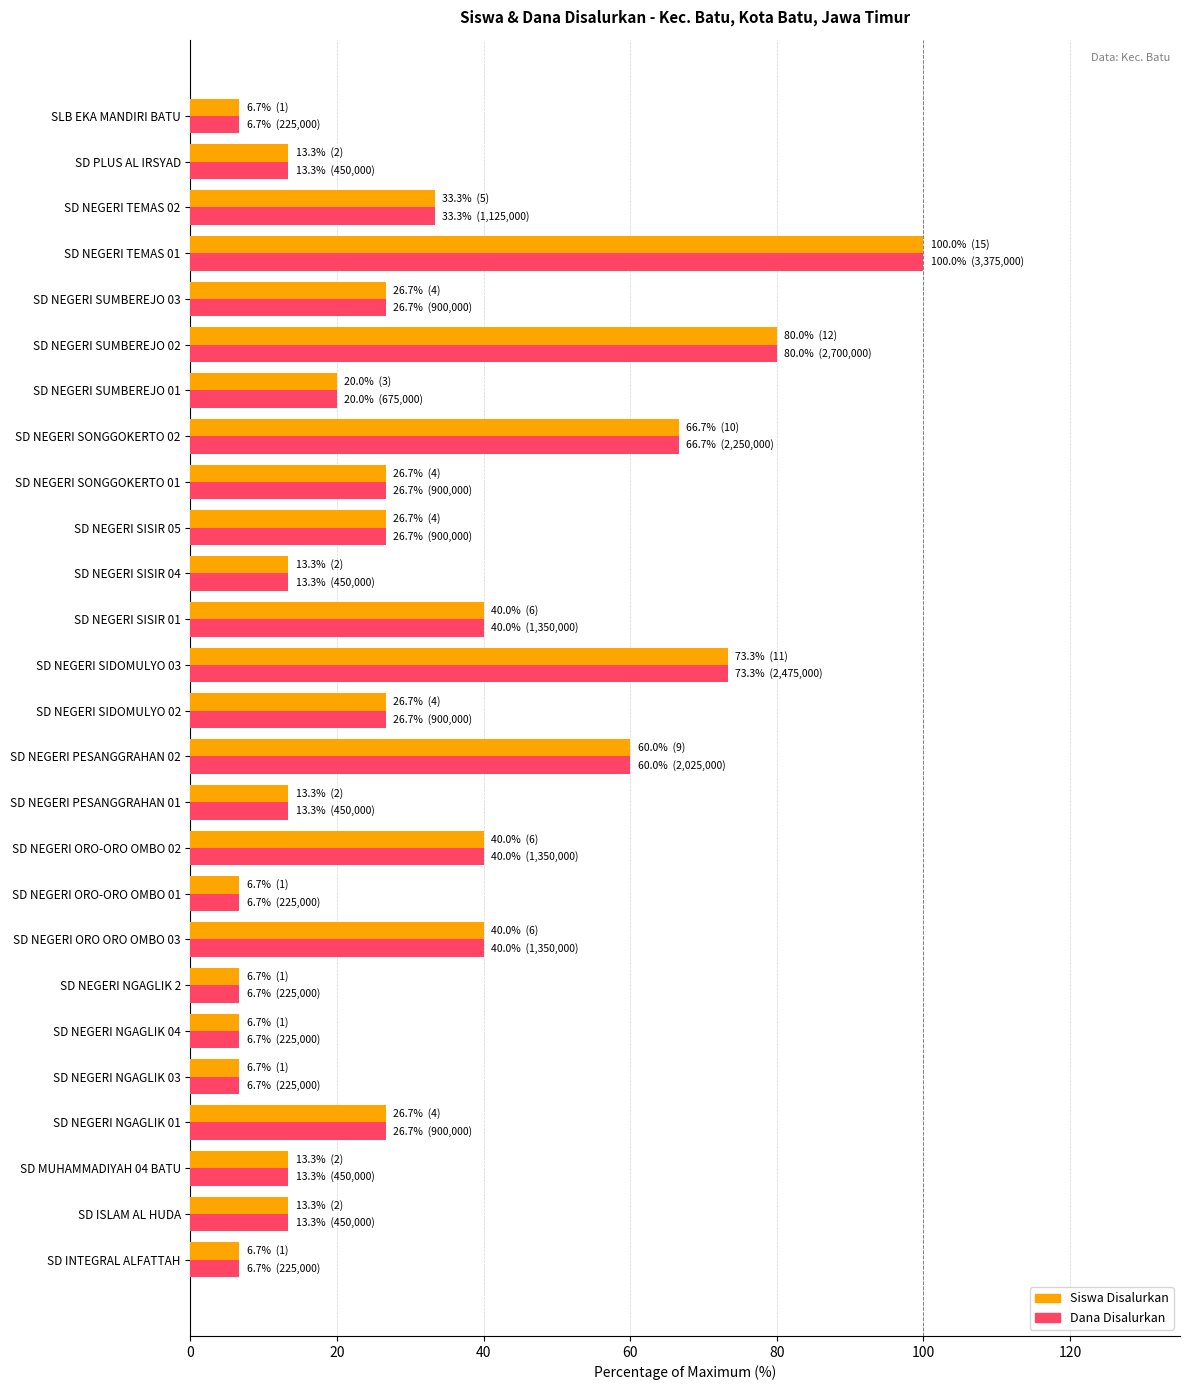

The value of Siswa Disalurkan at SD NEGERI SONGGOKERTO 01 is 13.2. True or false?

False